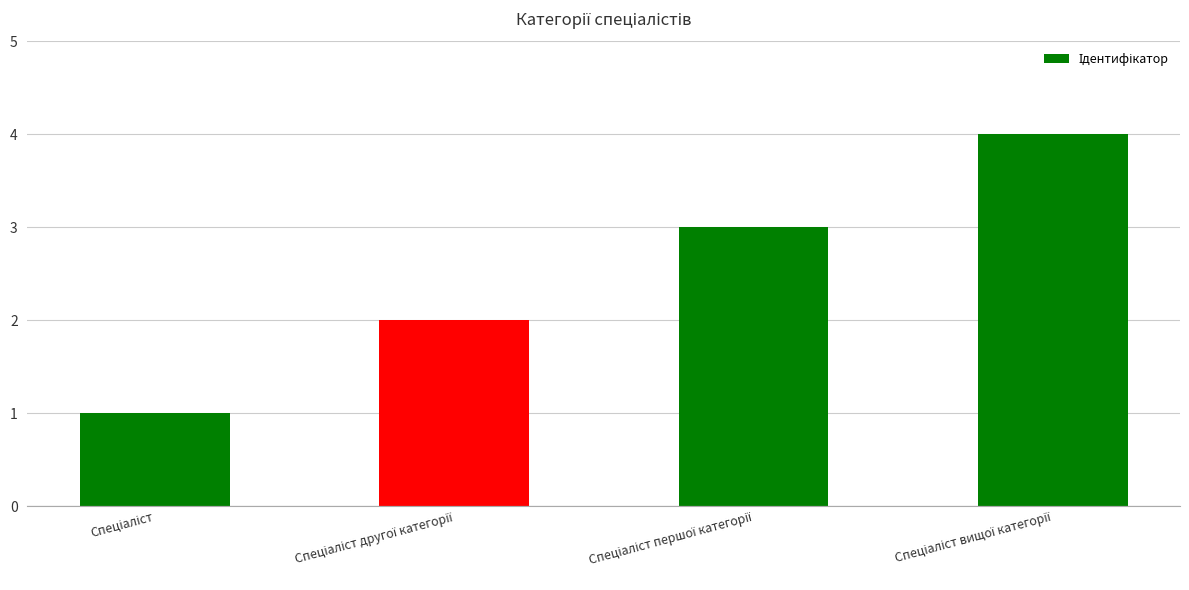

What is the maximum value shown in the chart?

4